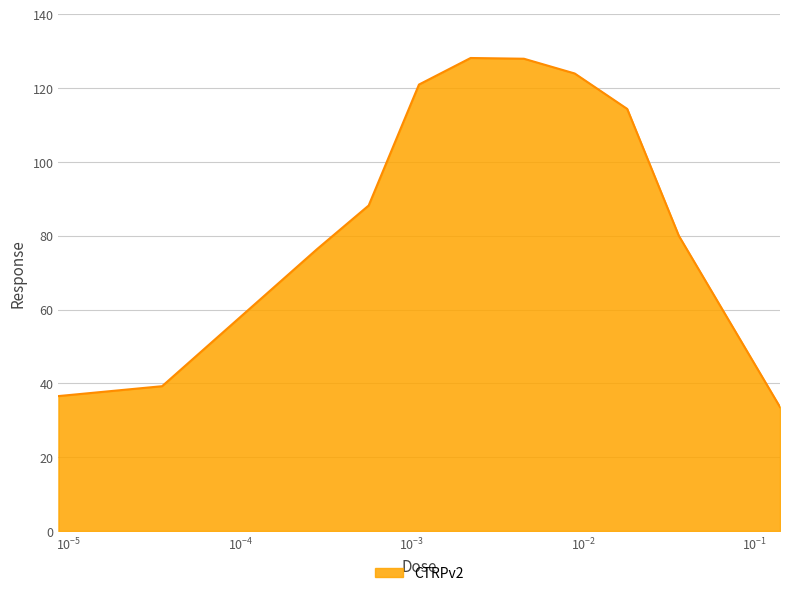

What is the difference between the maximum and minimum values?

94.6